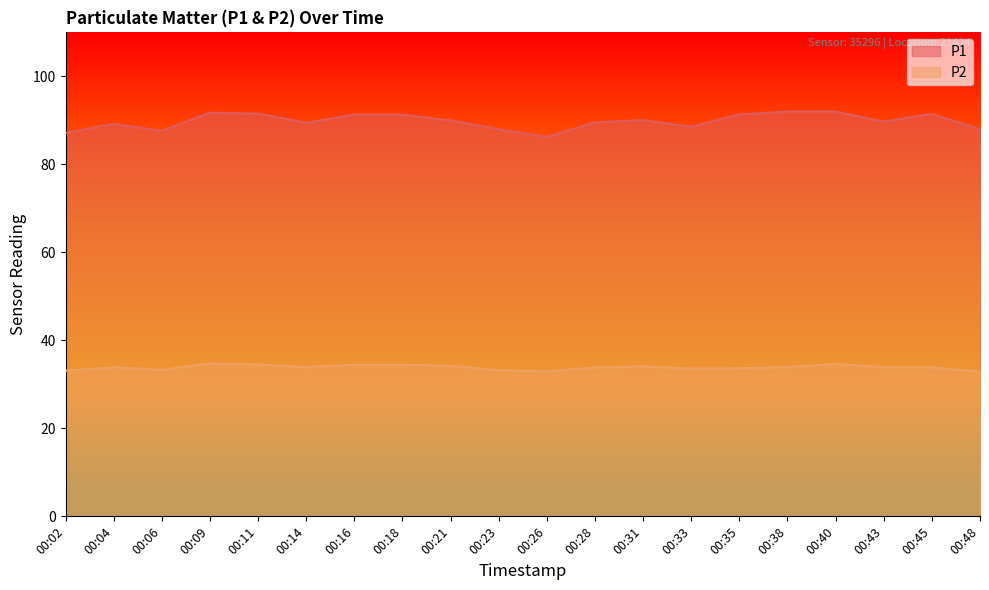

At which label does P2 reach its minimum?

00:48